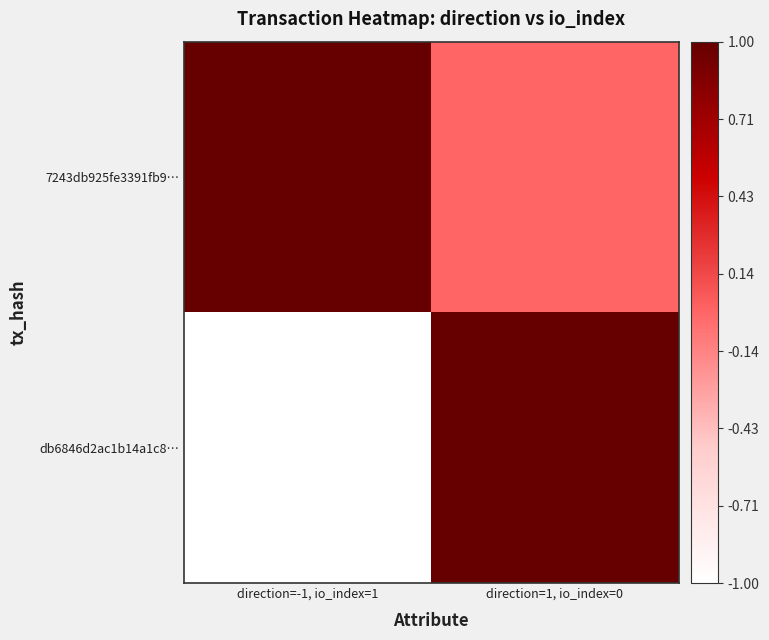

Reading left to right, what are all the values shown in this chart?

db6846d2ac1b14a1c8…: direction=-1, io_index=1=-1	direction=1, io_index=0=1
7243db925fe3391fb9…: direction=-1, io_index=1=1	direction=1, io_index=0=0